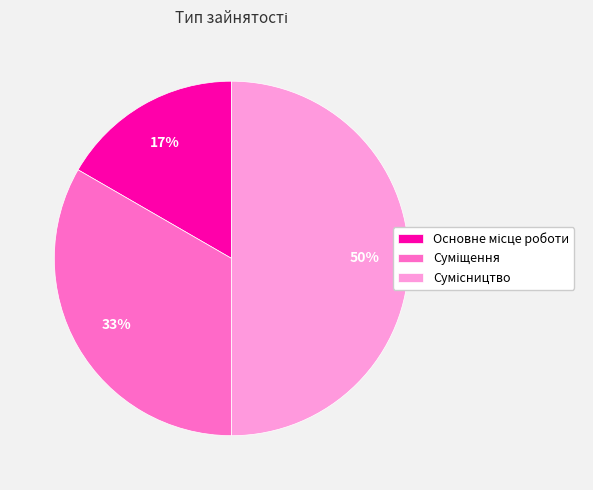

To the nearest percent, what is the difference between the largest and smallest slice percentages?

33%